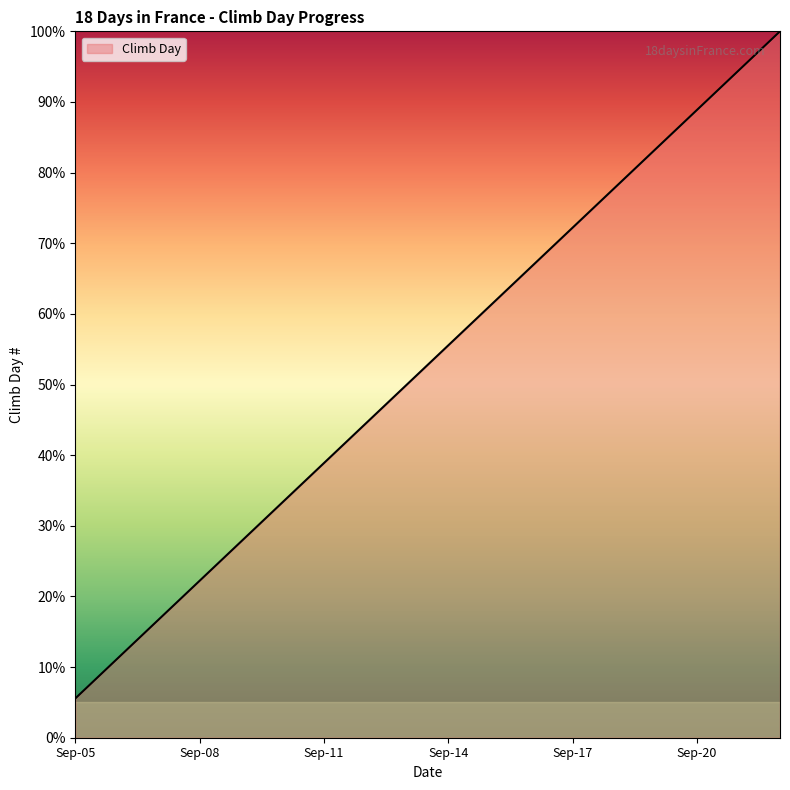

True or false: there are more than 0 points higher than both neighbors.

False